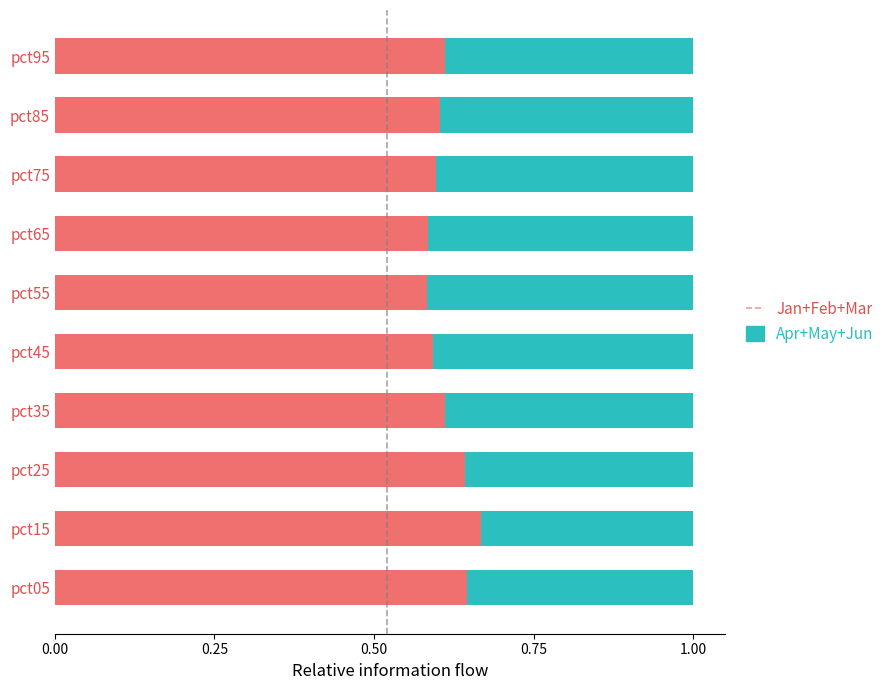

What are all the series names shown in the legend?

Jan+Feb+Mar, Apr+May+Jun